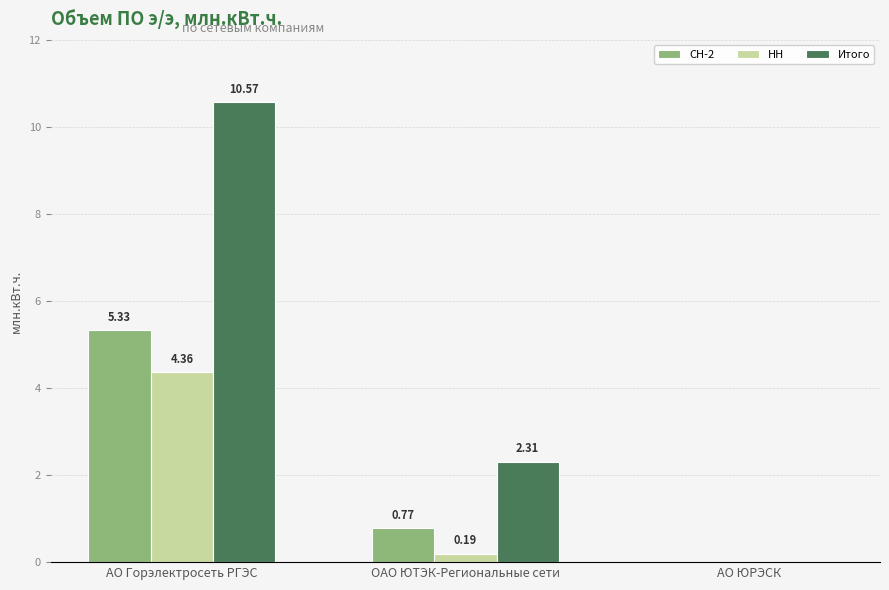

What is the sum of the НН values at ОАО ЮТЭК-Региональные сети and АО Горэлектросеть РГЭС?

4.6